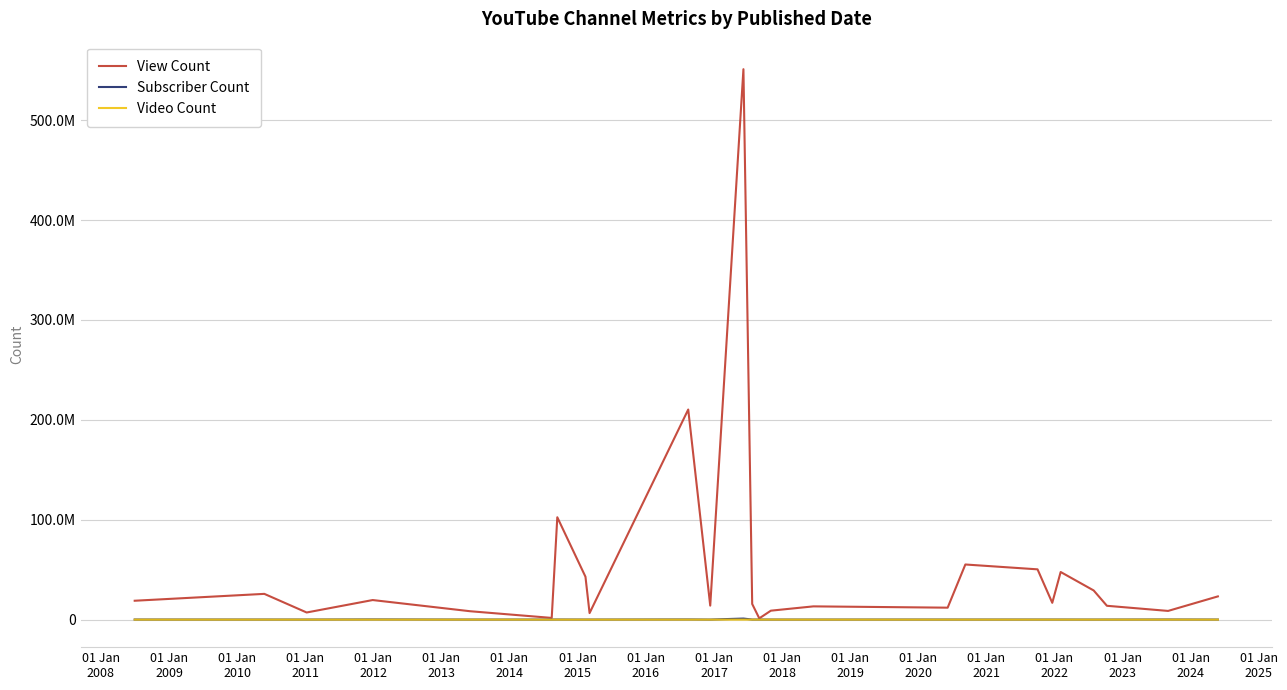

What are all the series names shown in the legend?

View Count, Subscriber Count, Video Count